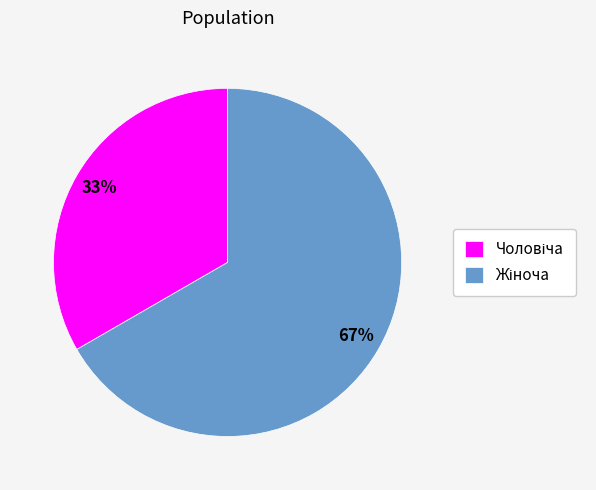

Is there any slice that represents more than half of the pie?

Yes